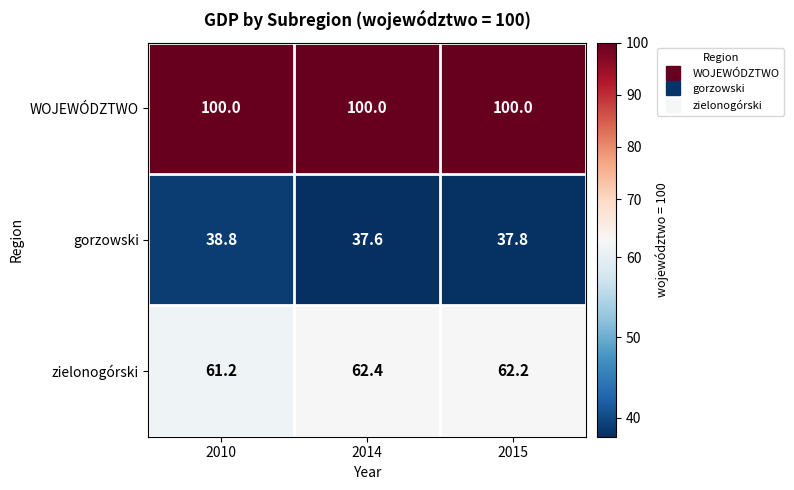

Reading left to right, extract all data points from this chart.

WOJEWÓDZTWO: 2010=100.0	2014=100.0	2015=100.0
gorzowski: 2010=38.8	2014=37.6	2015=37.8
zielonogórski: 2010=61.2	2014=62.4	2015=62.2